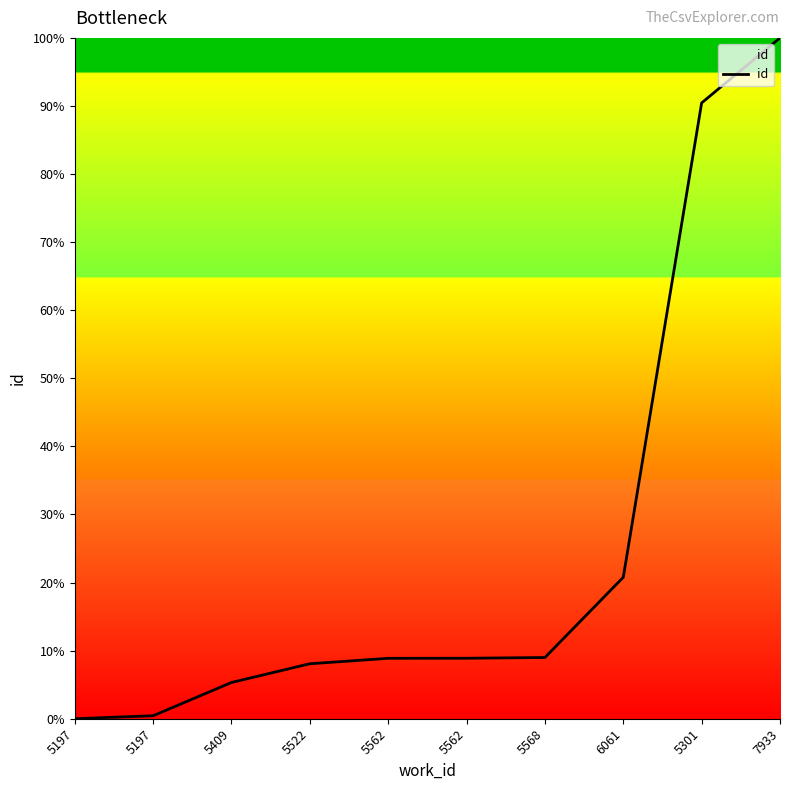

How many categories are shown in the chart?

10